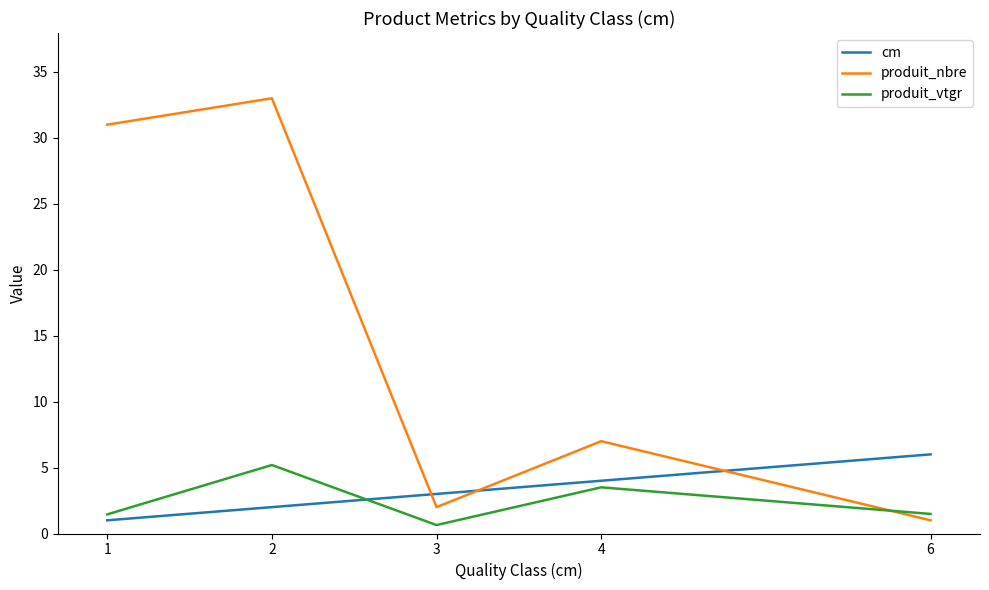

Between 1 and 2, which series saw the biggest shift?

produit_vtgr